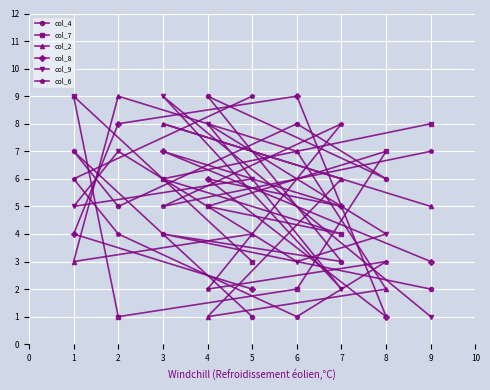

True or false: col_2 and col_9 intersect in this chart.

True